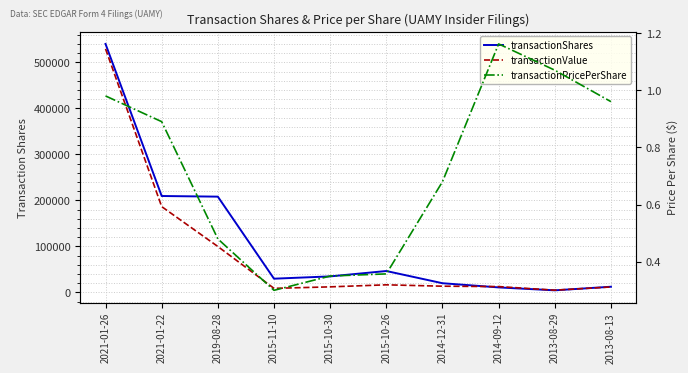

Does the chart display data point markers on the line(s)?

No